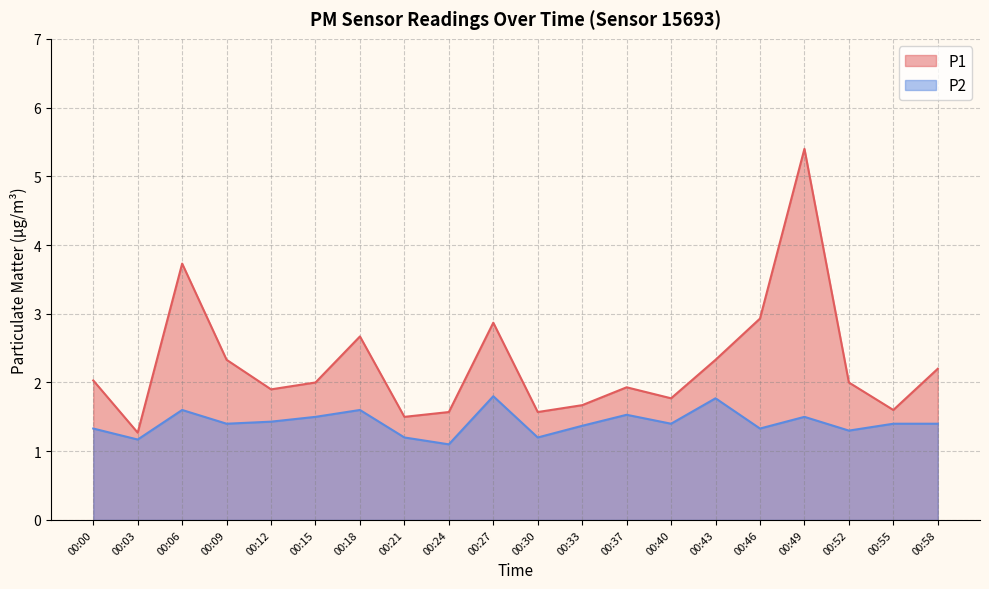

What are all the series names shown in the legend?

P1, P2